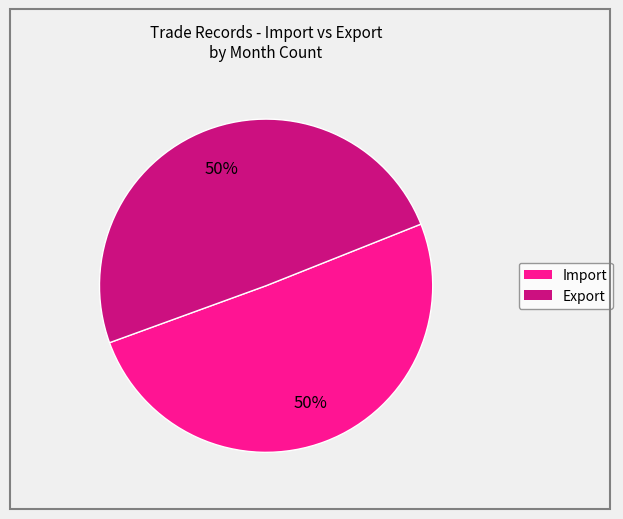

To the nearest percent, what is the average slice percentage?

50%